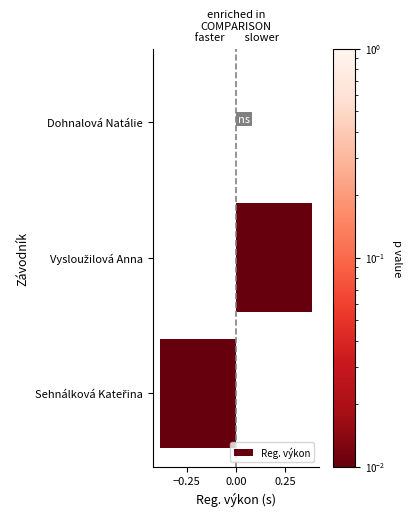

How many categories are shown in the chart?

3